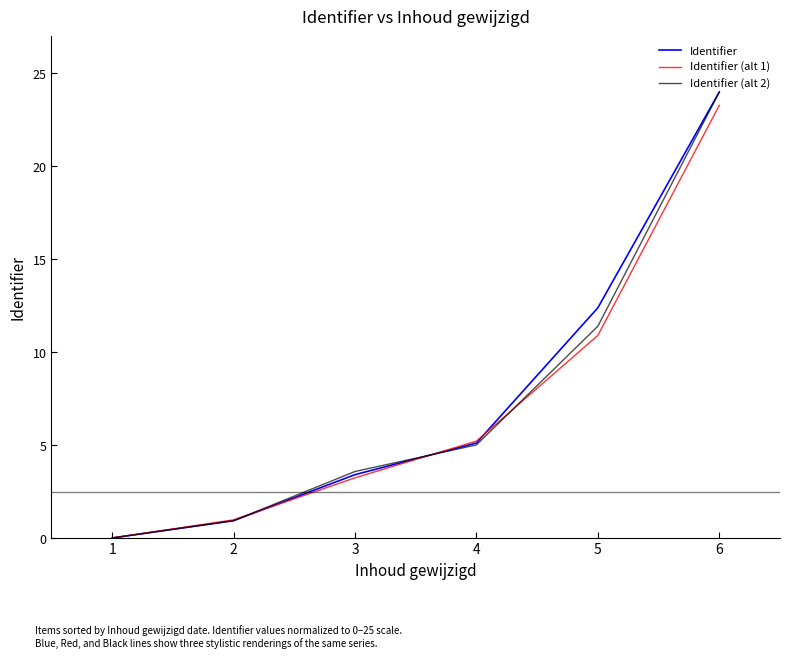

At which label does Identifier (alt 1) reach its minimum?

1